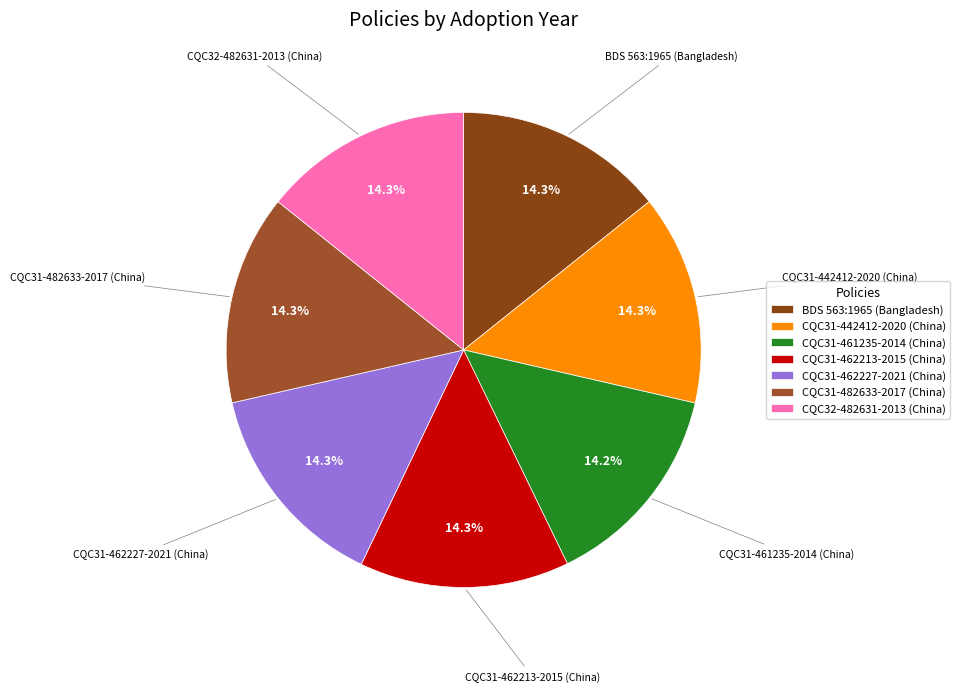

How many segments does this pie chart have?

7